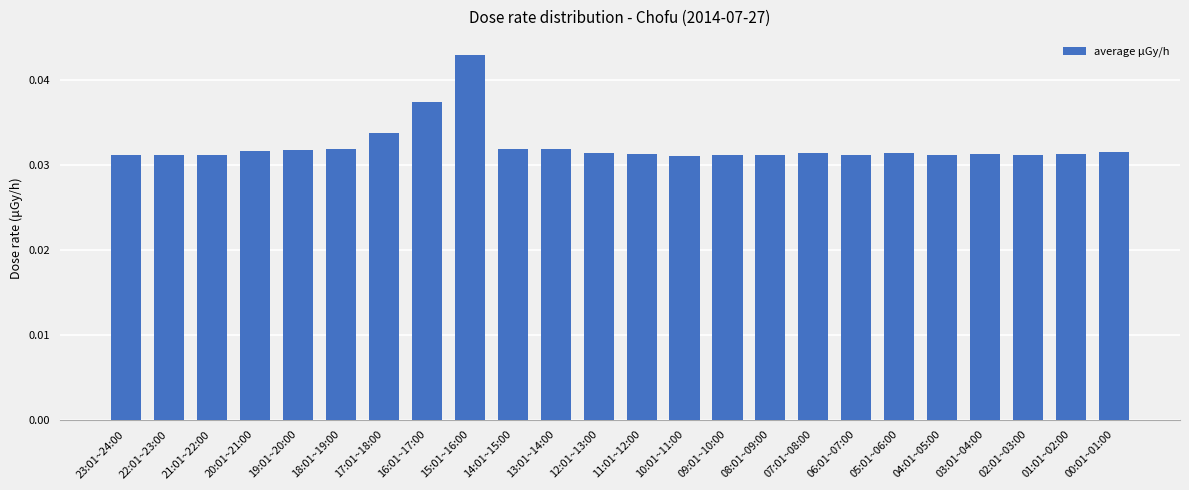

What is the label of the 24th bar from the right?

23:01~24:00